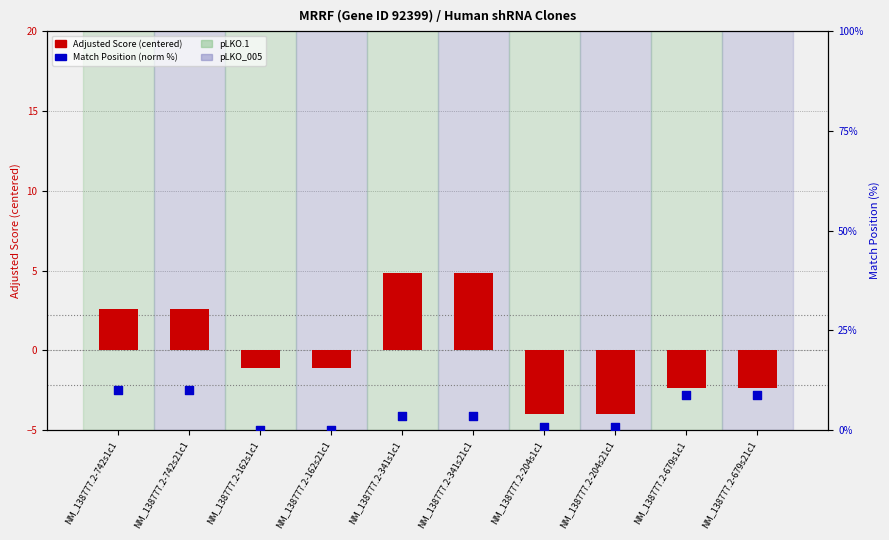

Which series contains the highest Y value?

Match Position (norm %)